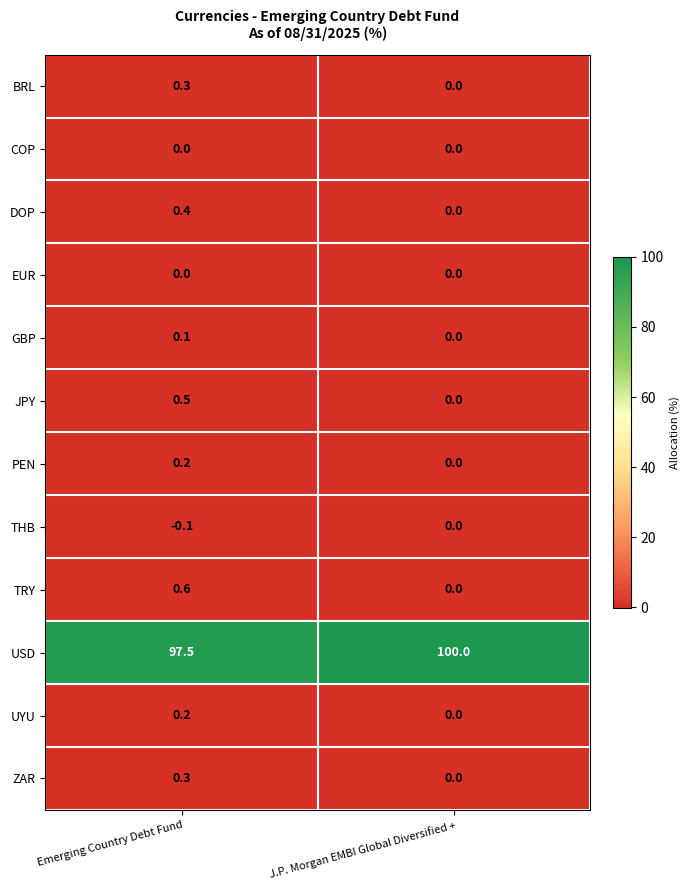

Which label corresponds to the smallest value in the chart?

Emerging Country Debt Fund